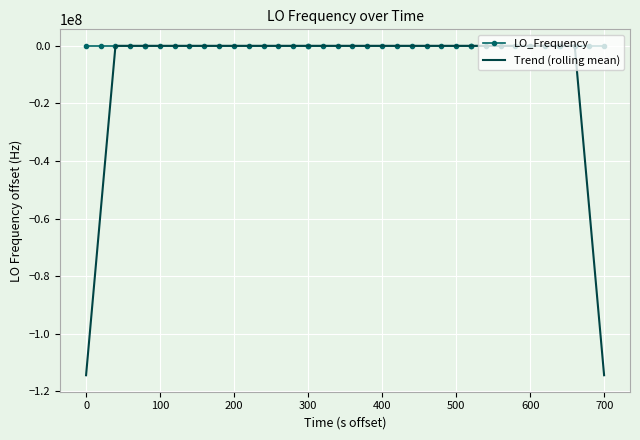

Which series has the widest spread of values?

Trend (rolling mean)